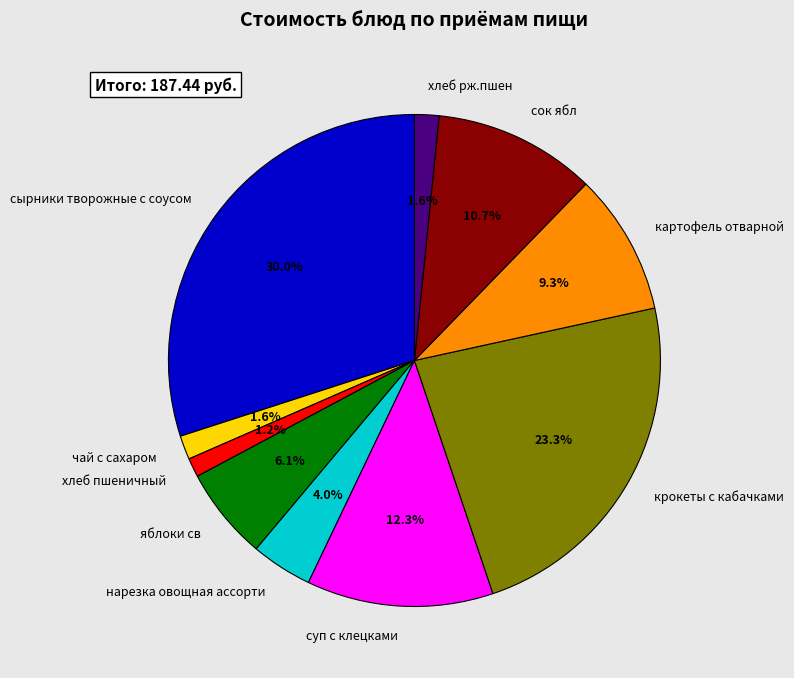

Between яблоки св and хлеб рж.пшен, which is larger?

яблоки св